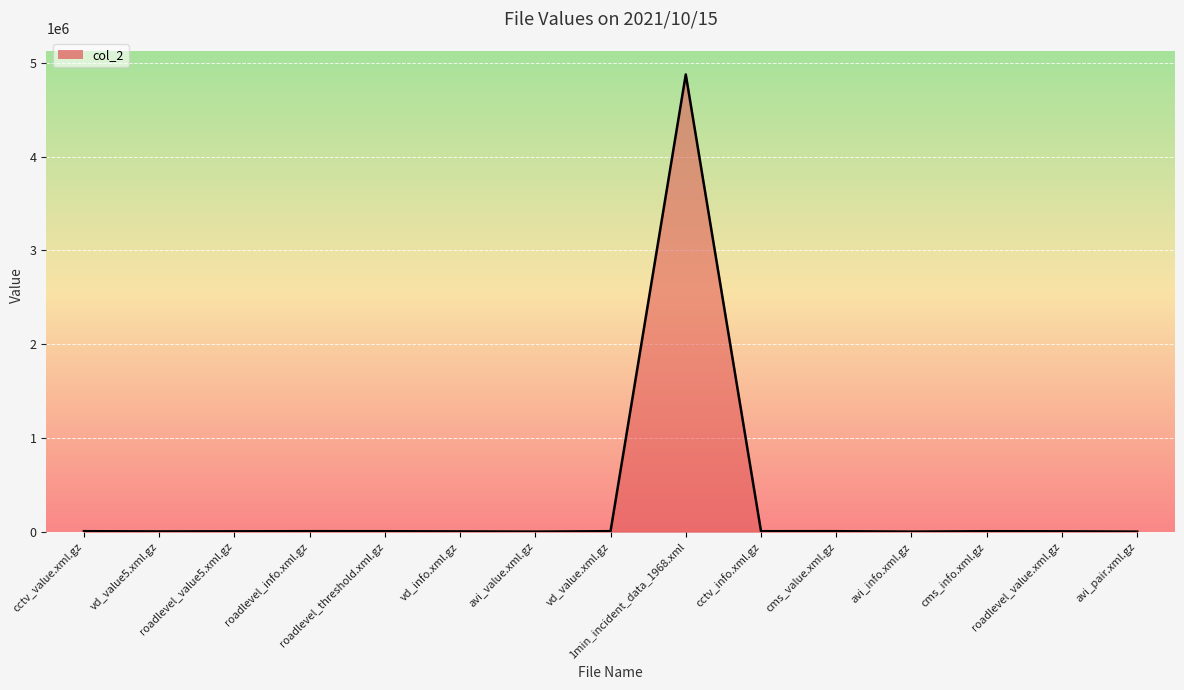

Is it true that the value at vd_info.xml.gz is 3705?

True